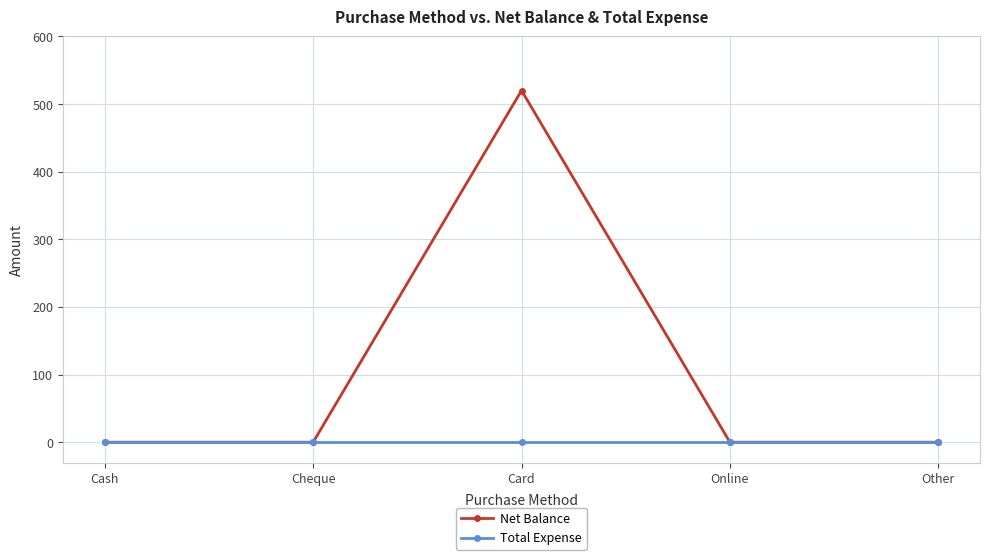

Is this an area chart (filled region under the line)?

No